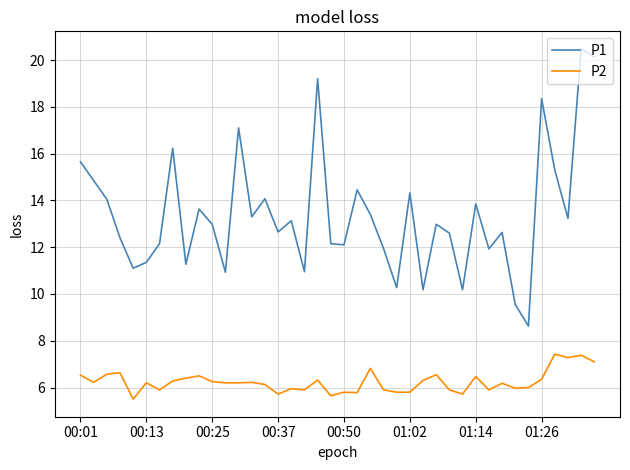

List the series in order of their overall mean, highest first.

P1, P2